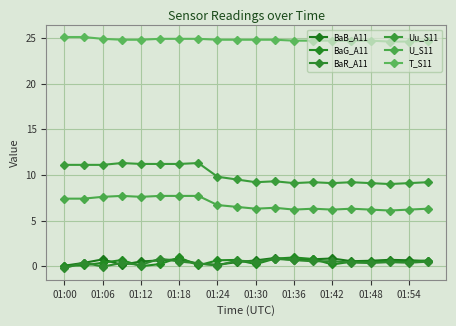

What is the greatest value displayed?

25.1